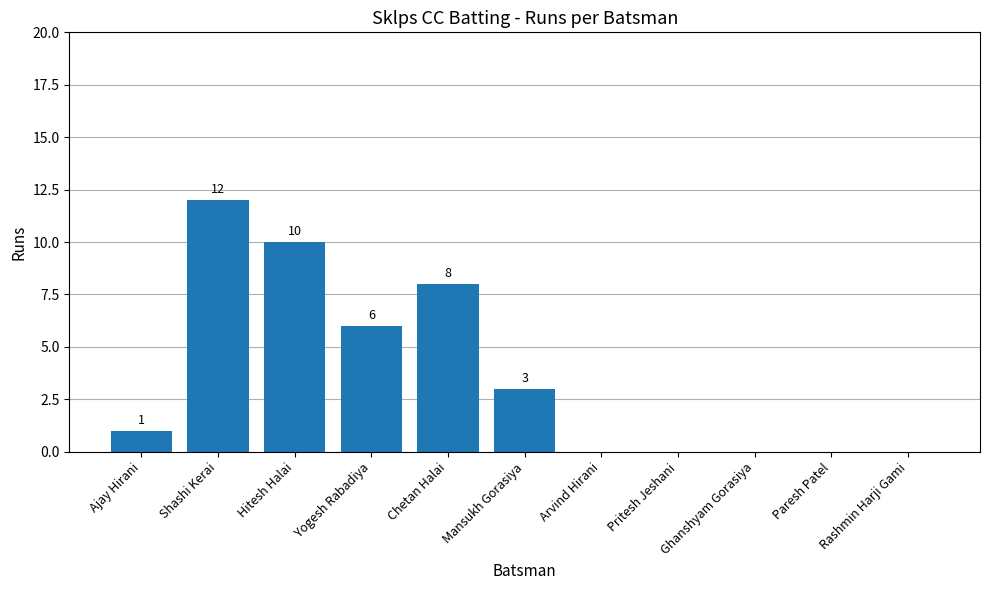

Reading right to left, what are all the values shown in this chart?

Rashmin Harji Gami=0	Paresh Patel=0	Ghanshyam Gorasiya=0	Pritesh Jeshani=0	Arvind Hirani=0	Mansukh Gorasiya=3	Chetan Halai=8	Yogesh Rabadiya=6	Hitesh Halai=10	Shashi Kerai=12	Ajay Hirani=1